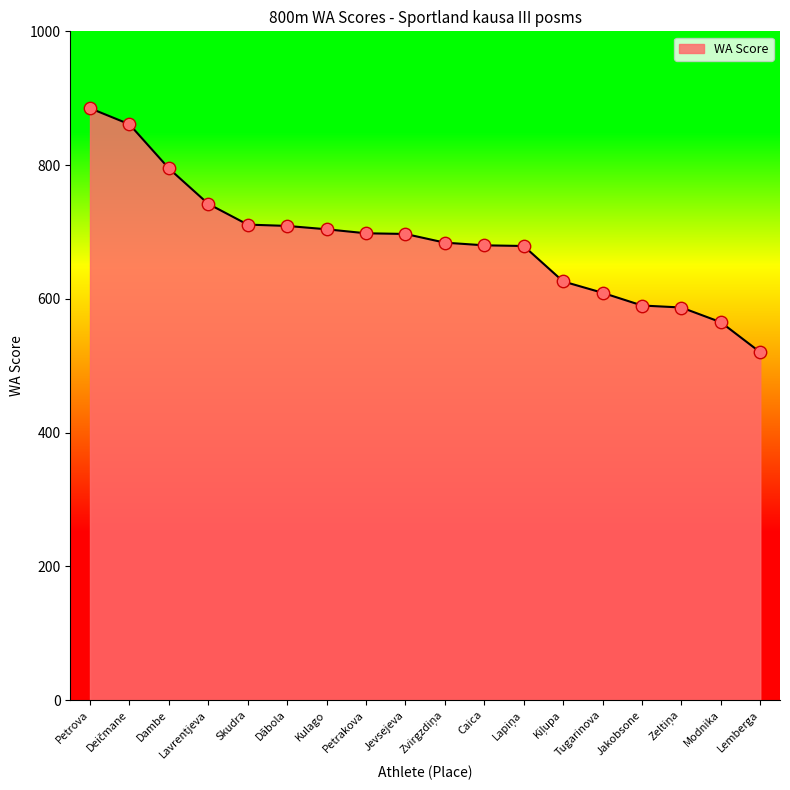

Approximately how many times larger is the value at Jevsejeva compared to Skudra?

1.0